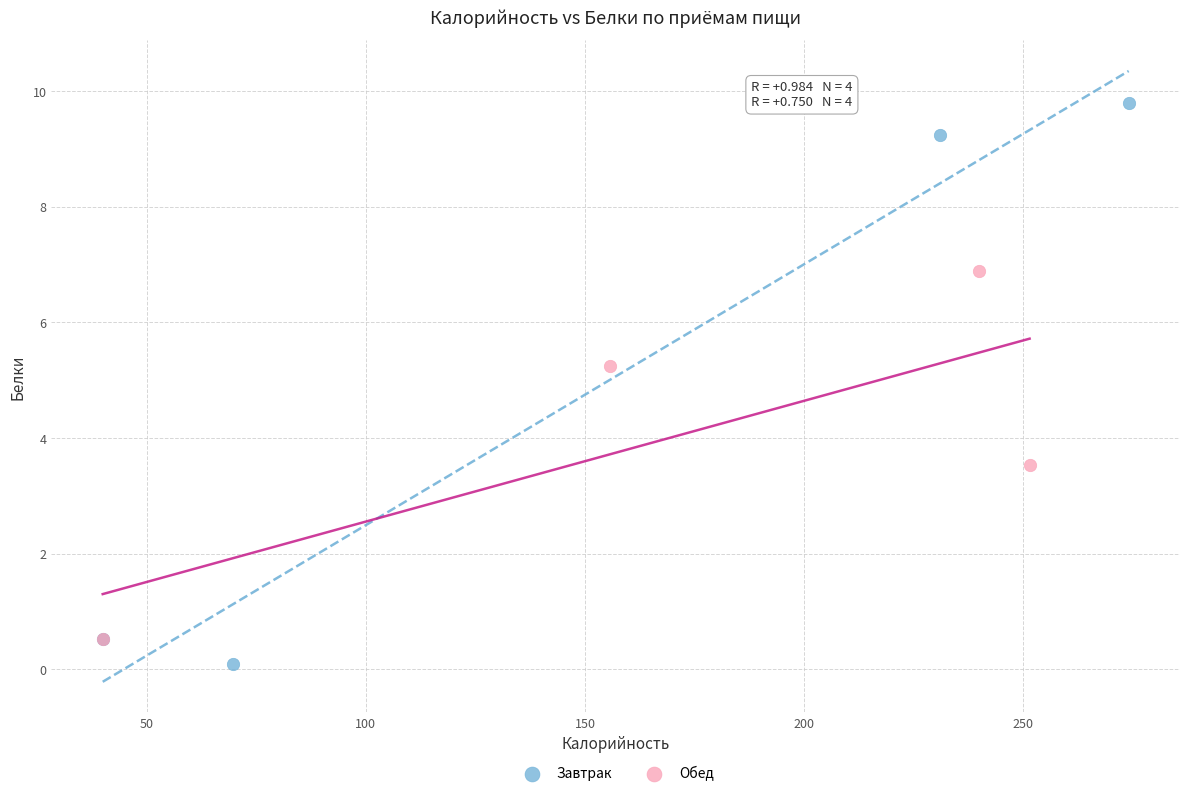

Which series has the widest spread of Y values?

Завтрак